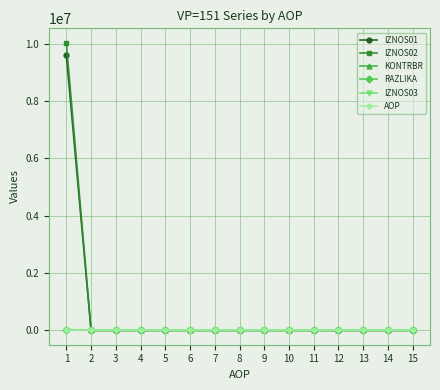

What is the sum of the IZNOS02 values at 1 and 8?

10032465.2